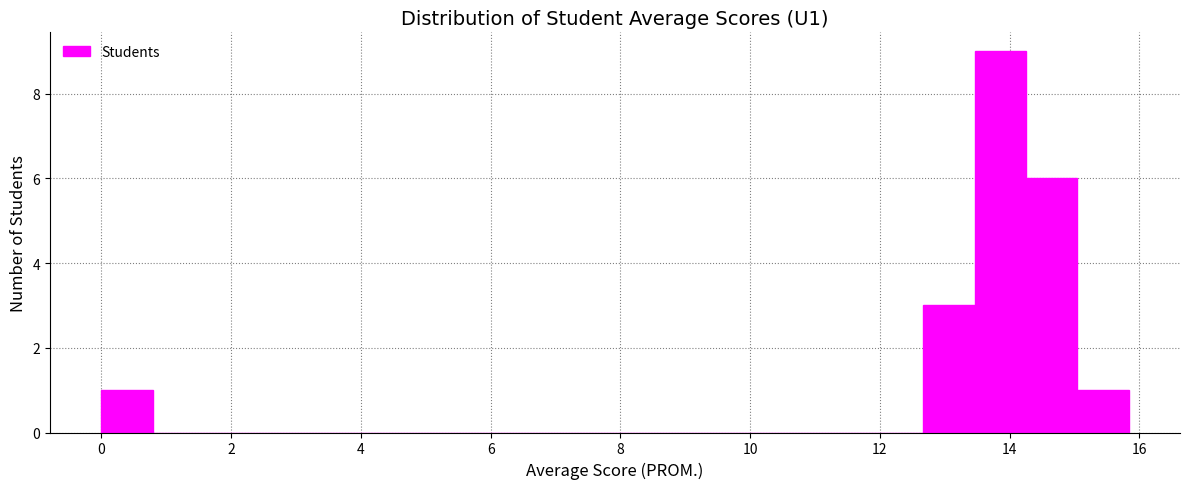

Read against the x-axis, roughly where is the centre of the tallest bar?

13.8